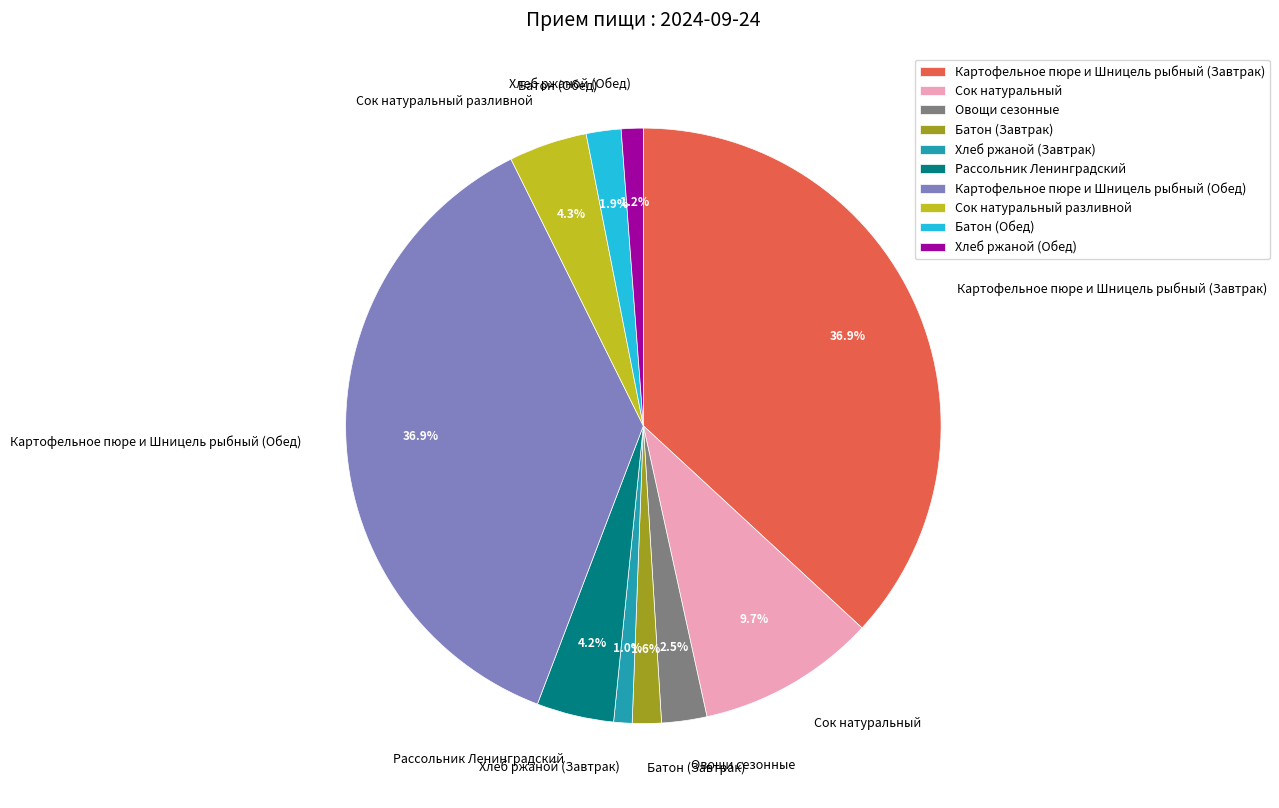

To the nearest percent, what is the difference between the largest and smallest slice percentages?

36%